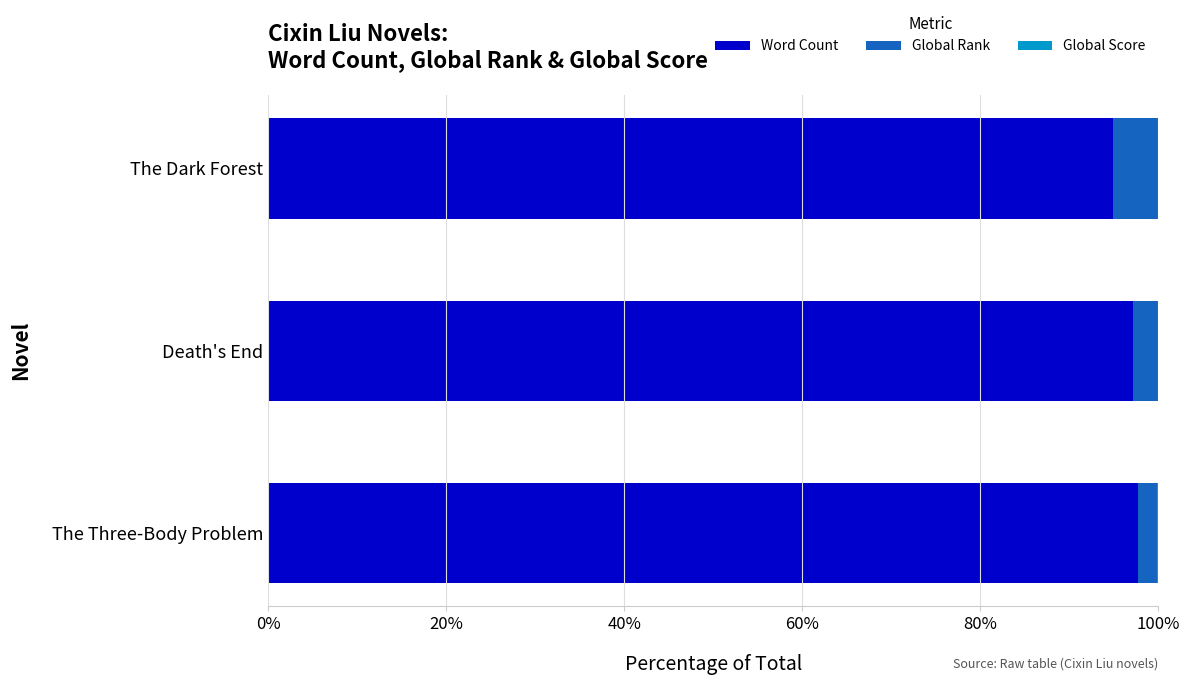

The Word Count series shows 94.9 at The Dark Forest. True or false?

True